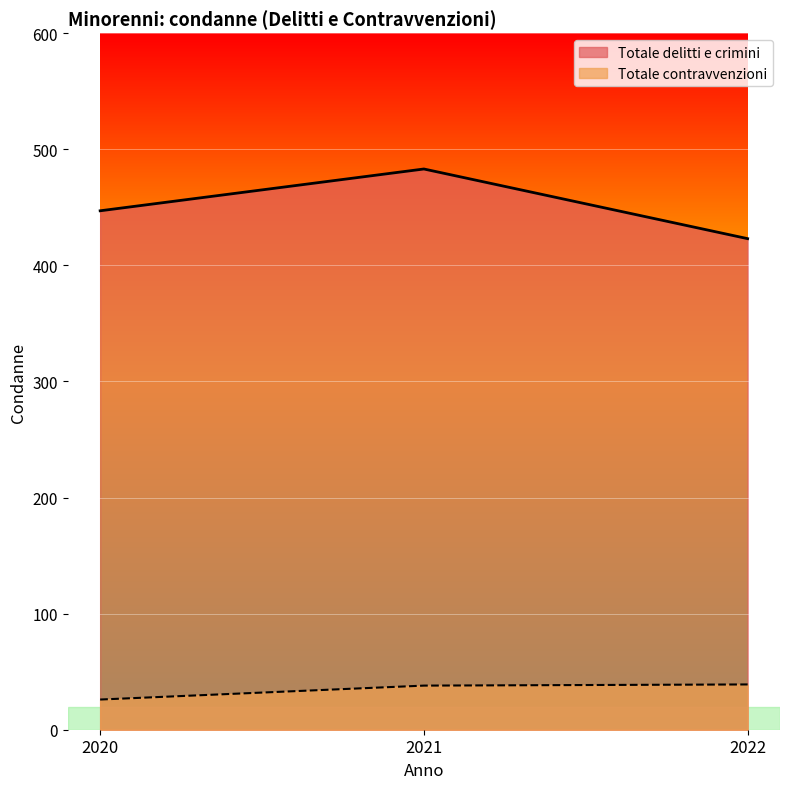

Where does the Totale contravvenzioni series first go above 38?

2022